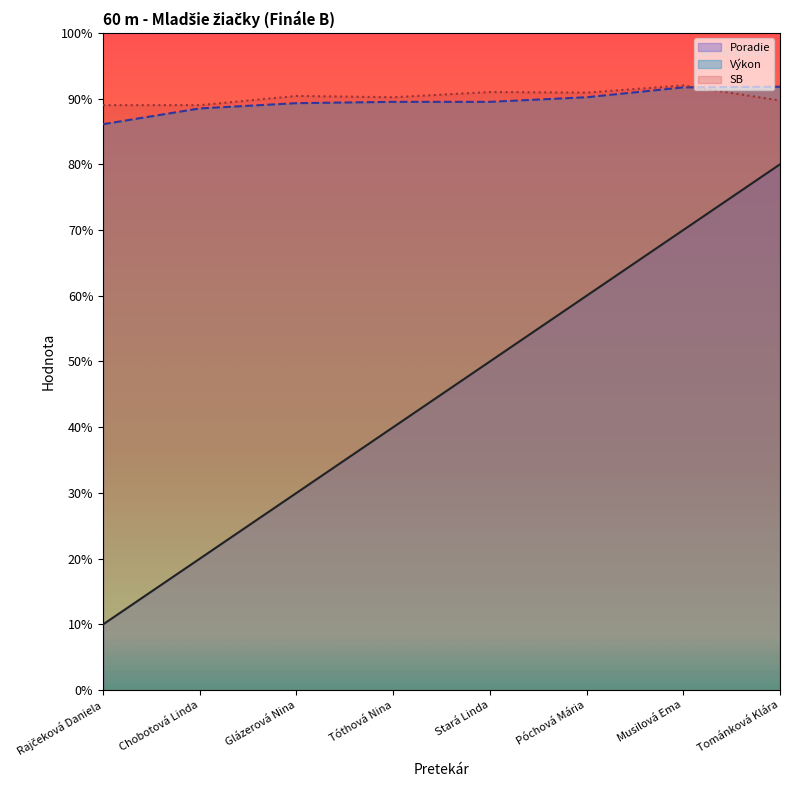

What is the maximum value for Výkon?

9.2